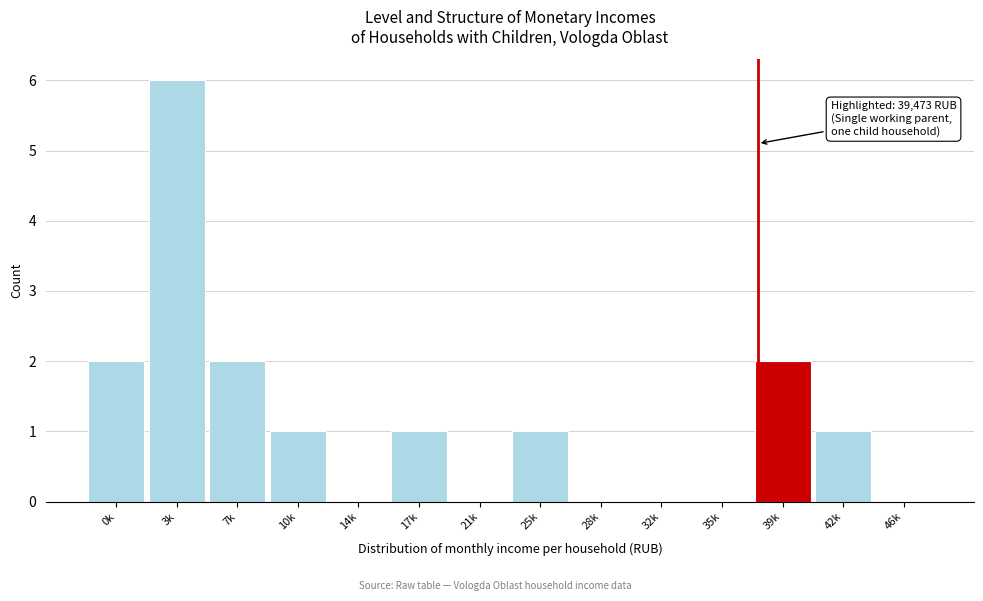

Reading left to right, list all the values displayed in this chart.

0k=2	3k=6	7k=2	10k=1	14k=0	17k=1	21k=0	25k=1	28k=0	32k=0	35k=0	39k=2	42k=1	46k=0